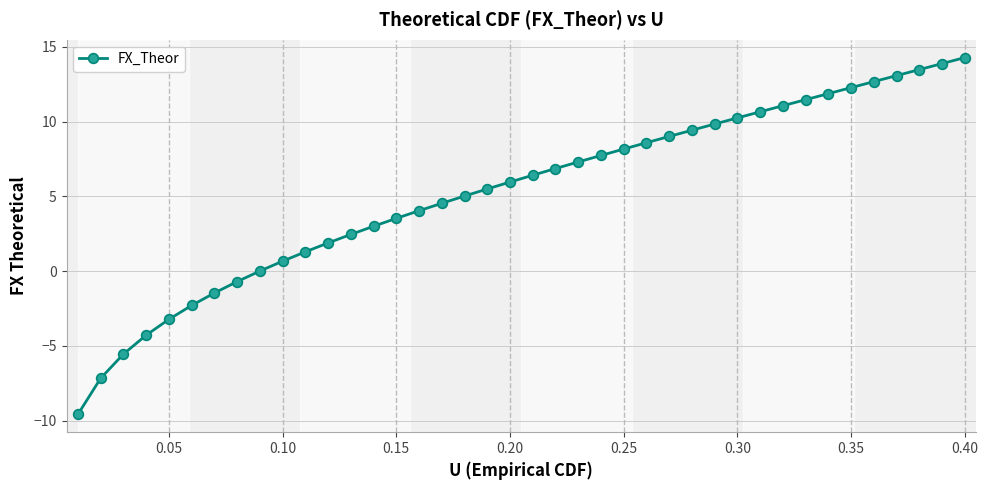

How many data points does each series have?

40